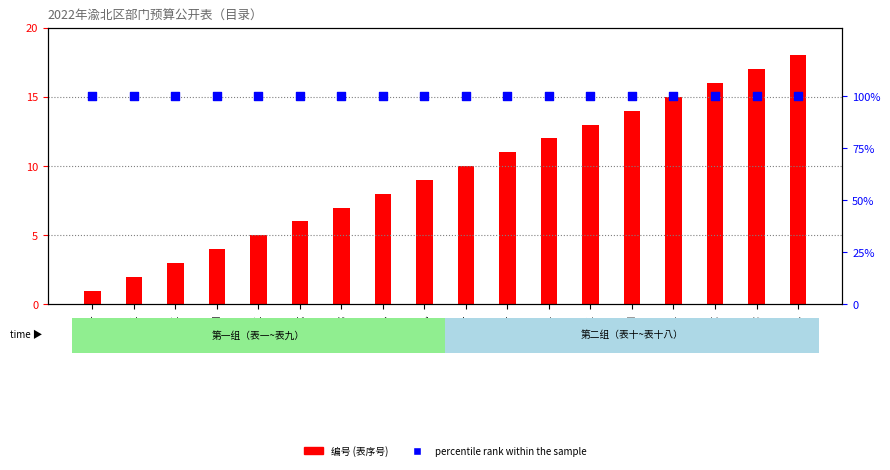

Which series has the largest Y range (max minus min)?

编号 (表序号)